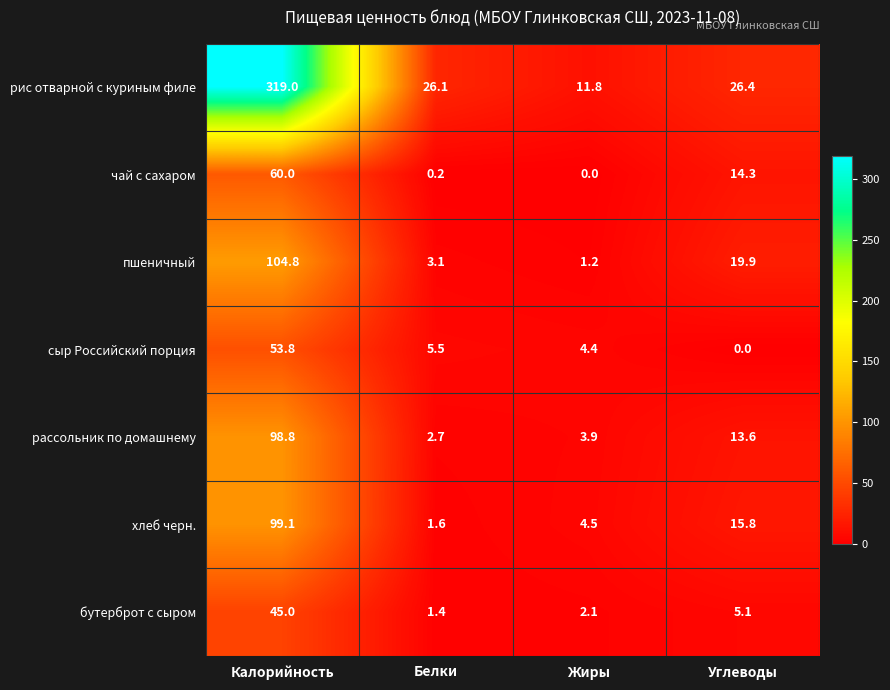

At how many categories does at least one series exceed 316?

1